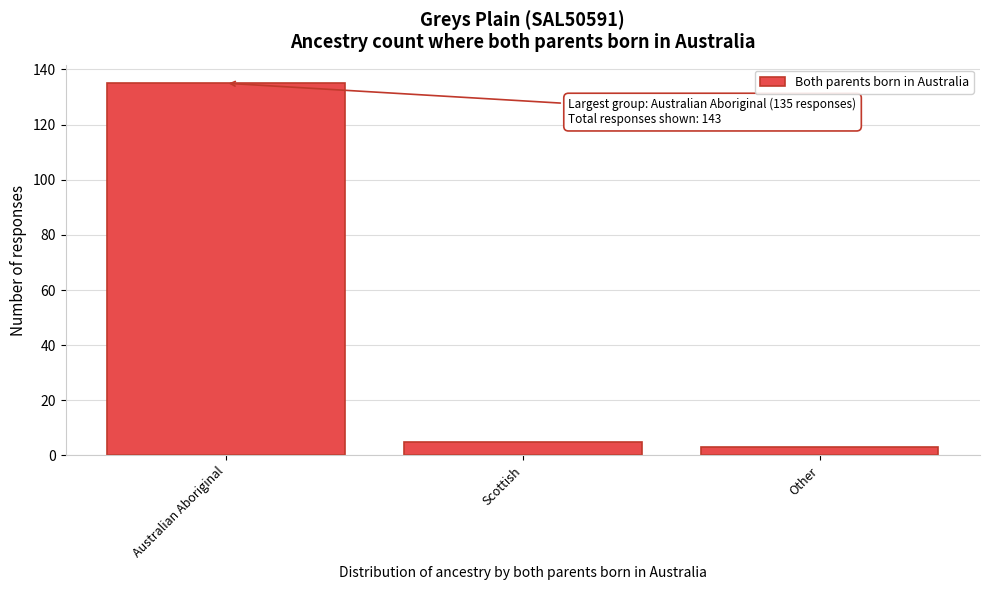

Reading left to right, what are all the values shown in this chart?

135	5	3